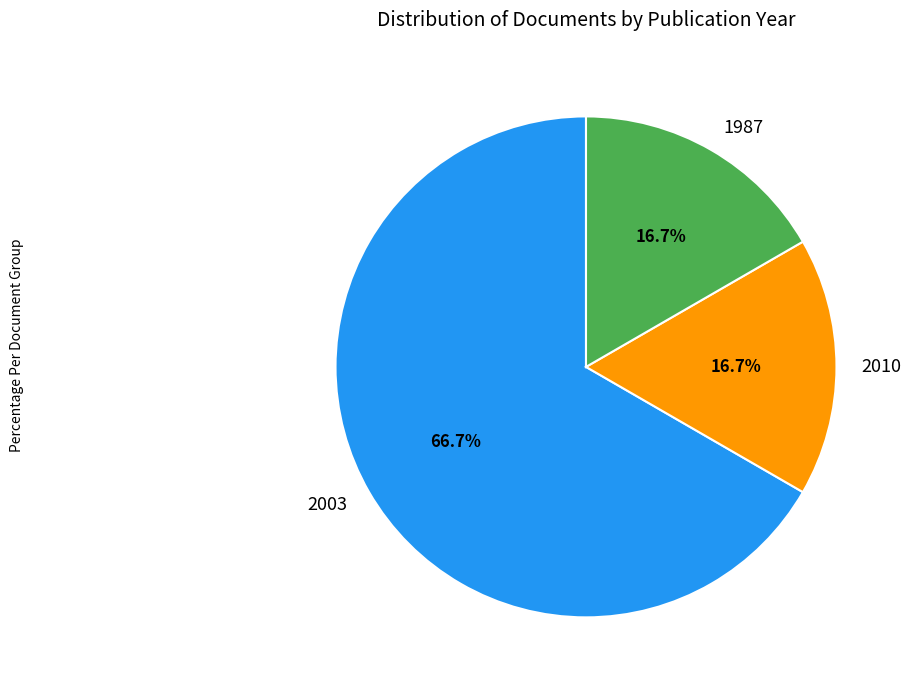

How many slices are in this pie chart?

3